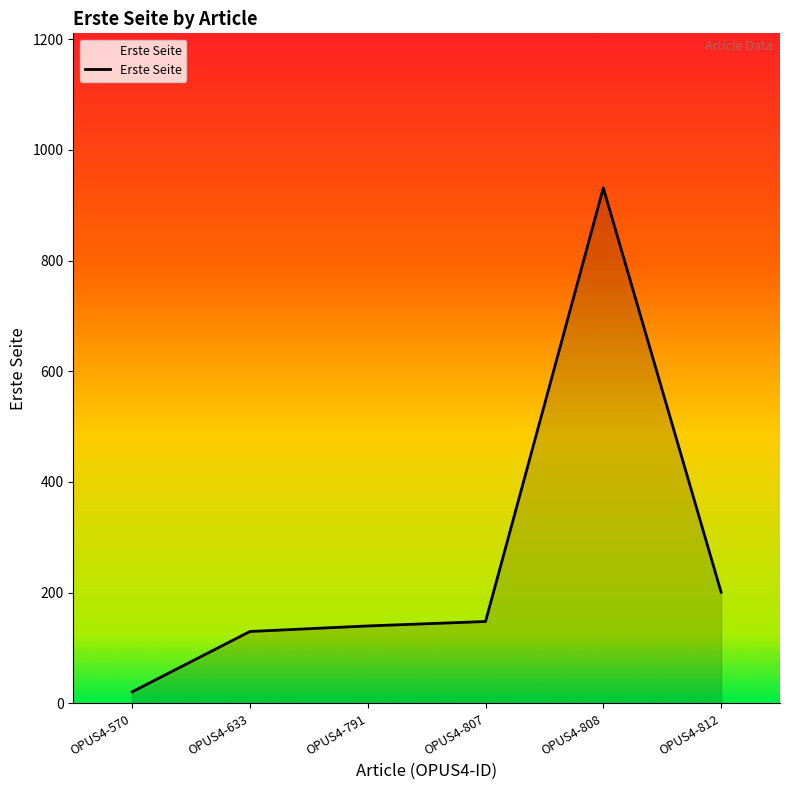

How many lines are shown in the chart?

1